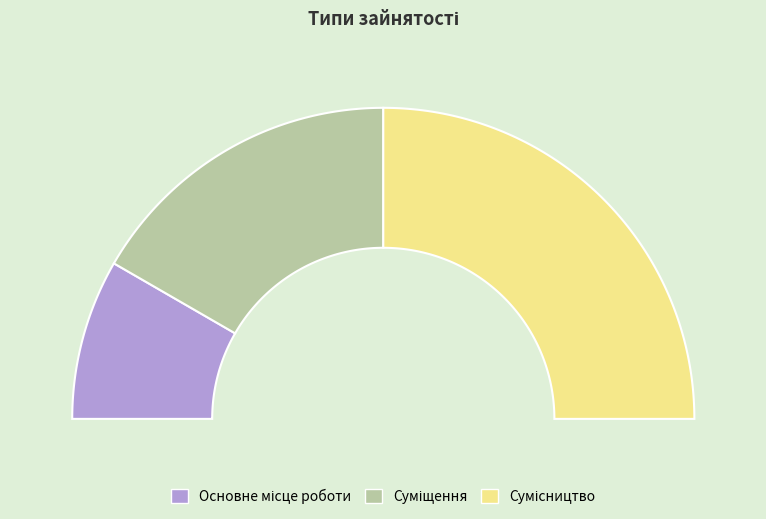

Which category has the biggest portion of the pie?

Сумісництво